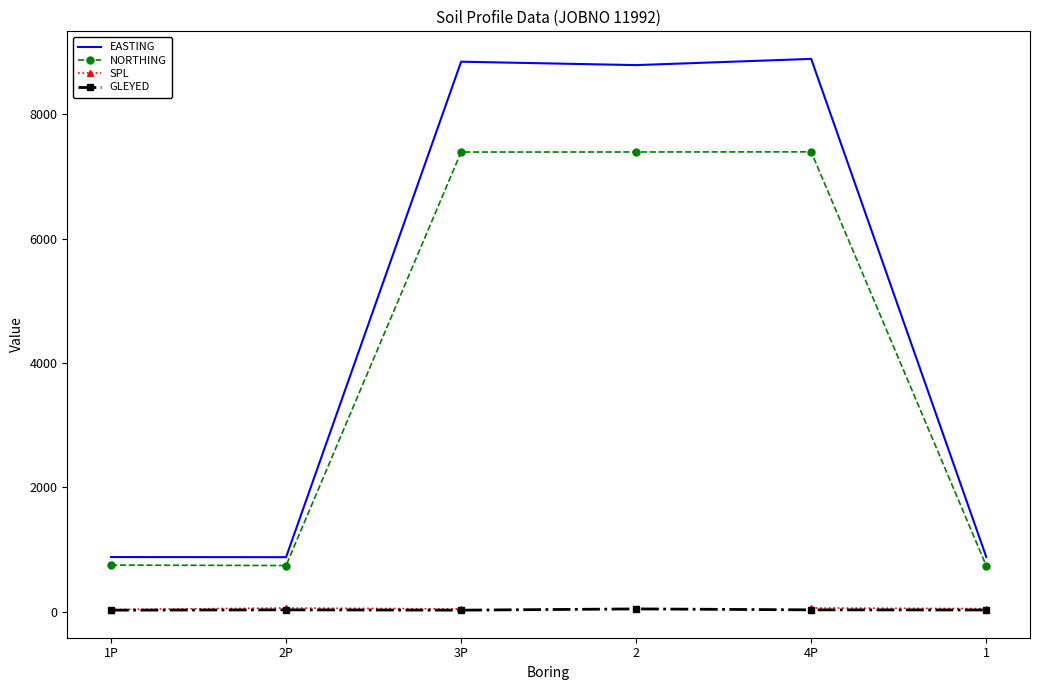

At which label does GLEYED first exceed 30?

2